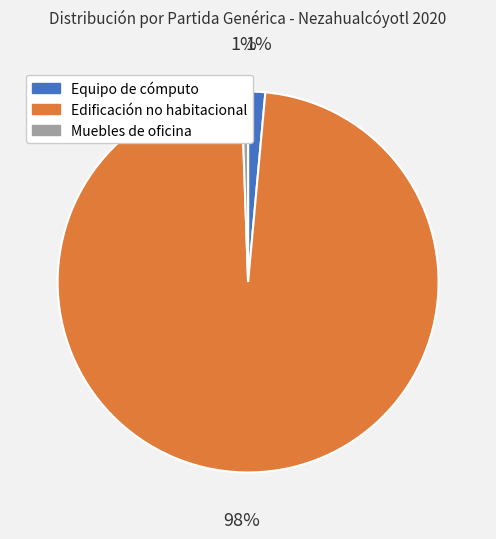

To the nearest percent, what is the average slice percentage?

33%